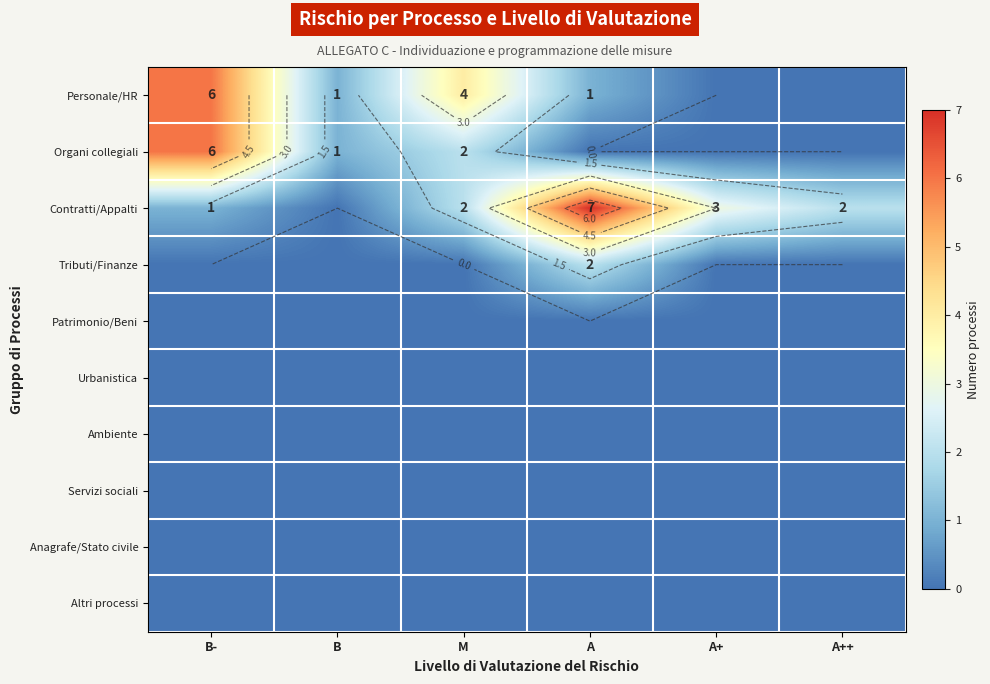

What is the total value across all series at A?

10